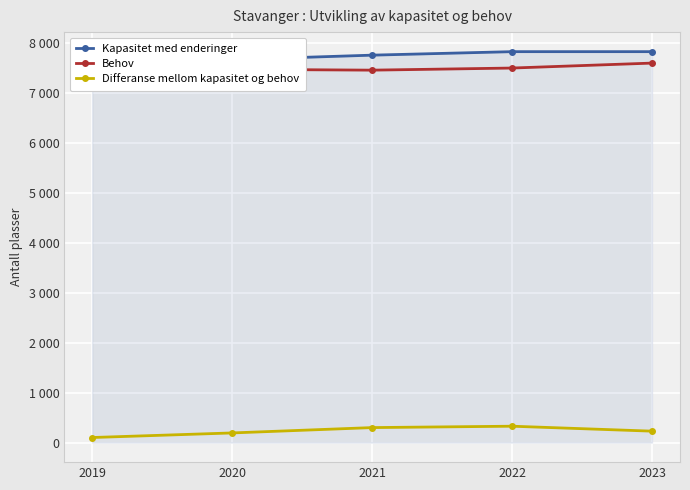

True or false: Behov has a value of 3625.9 at 2022.

False